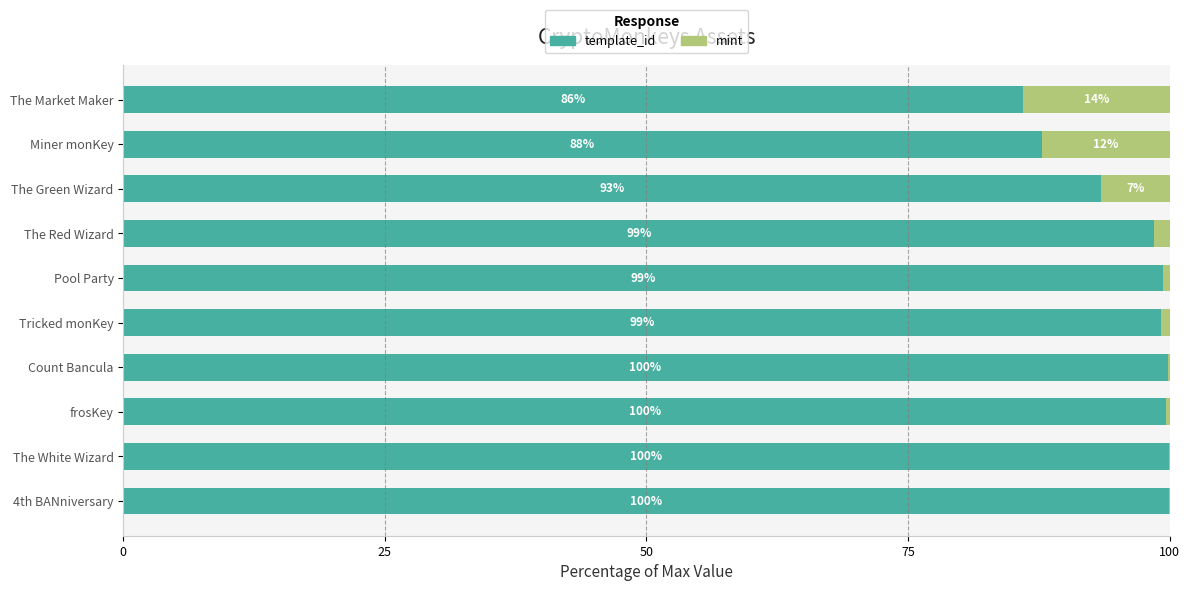

Read the template_id value at frosKey.

99.7